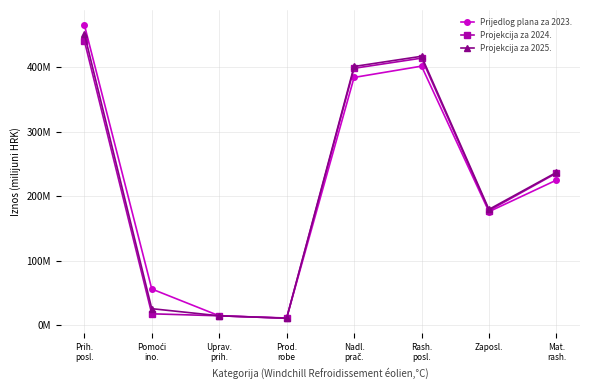

What are all the series names shown in the legend?

Prijedlog plana za 2023., Projekcija za 2024., Projekcija za 2025.